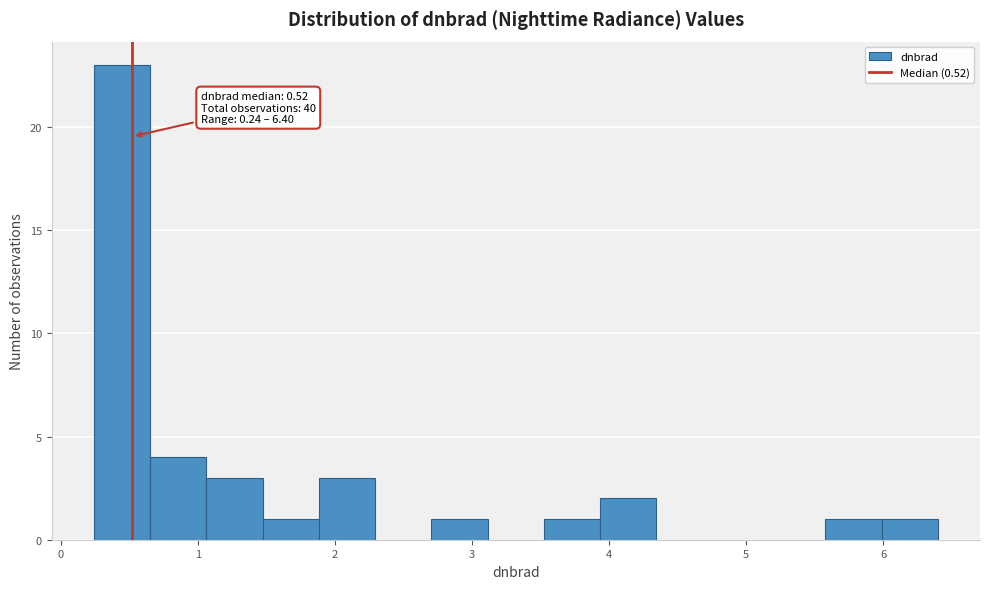

Which range on the x-axis has the tallest bar?

0.2 to 0.7